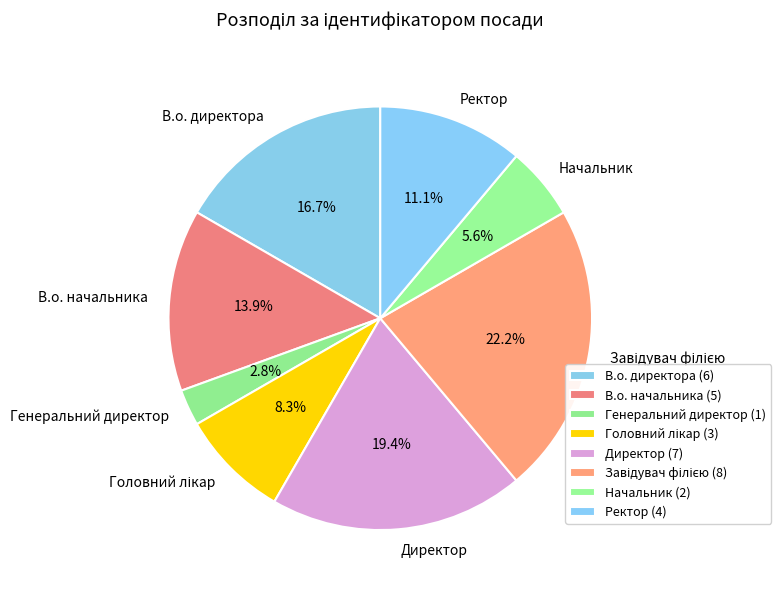

What percentage is NOT represented by Директор?

80.6%